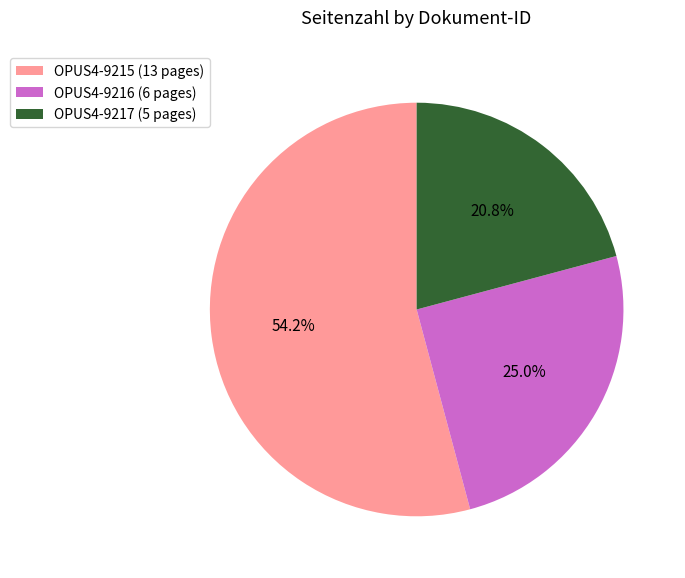

Is it true that OPUS4-9215 is 54% of the pie?

True